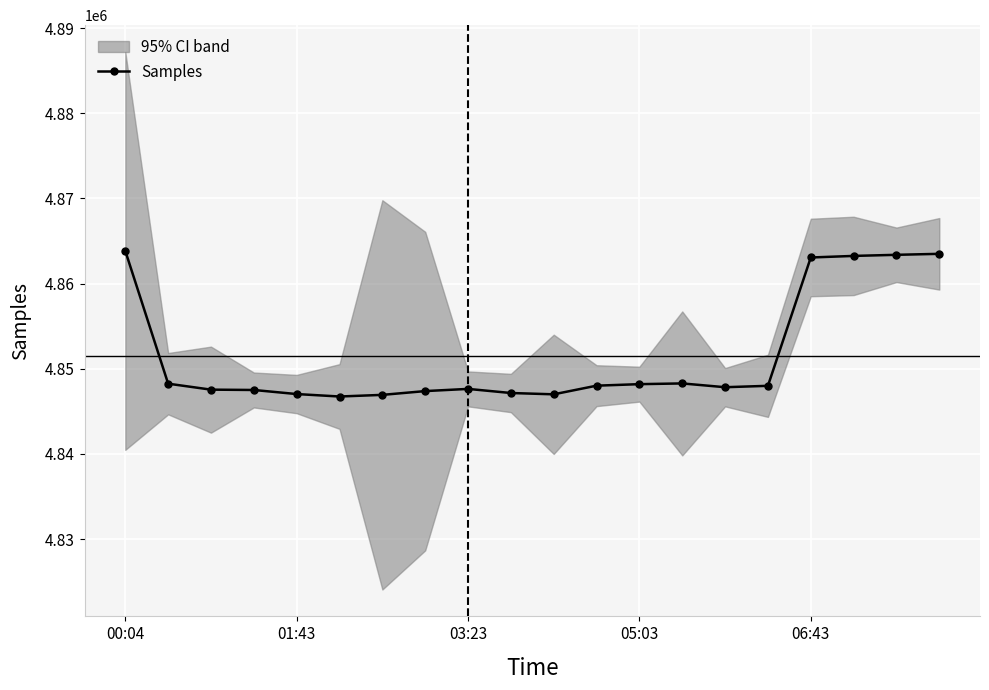

True or false: Samples has more than 1 interior local peaks.

True